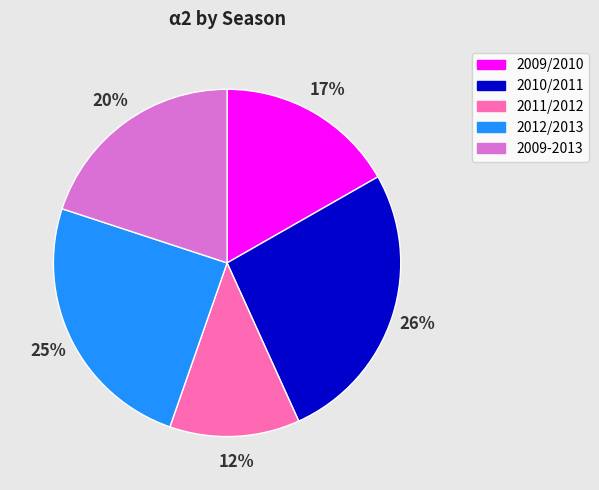

To the nearest percent, what is the combined percentage of 2009-2013 and 2011/2012?

32%